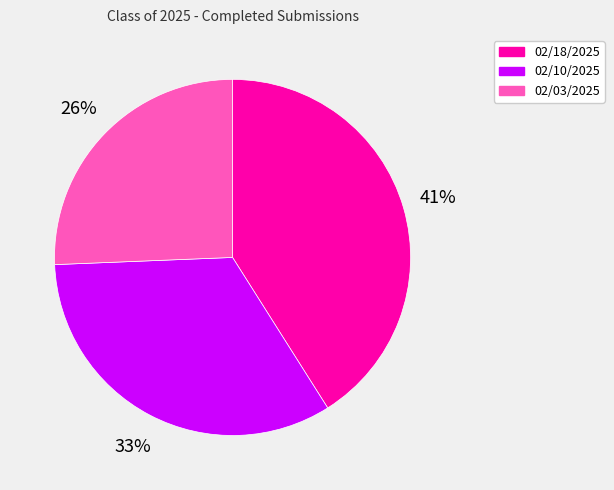

Which has a higher value, 02/18/2025 or 02/10/2025?

02/18/2025